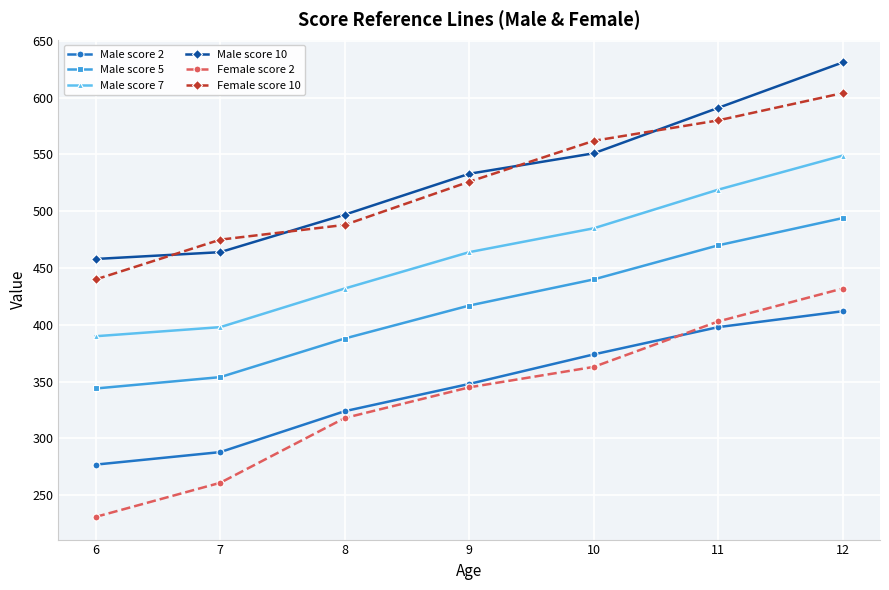

At which label is Female score 10 closest to 522?

9